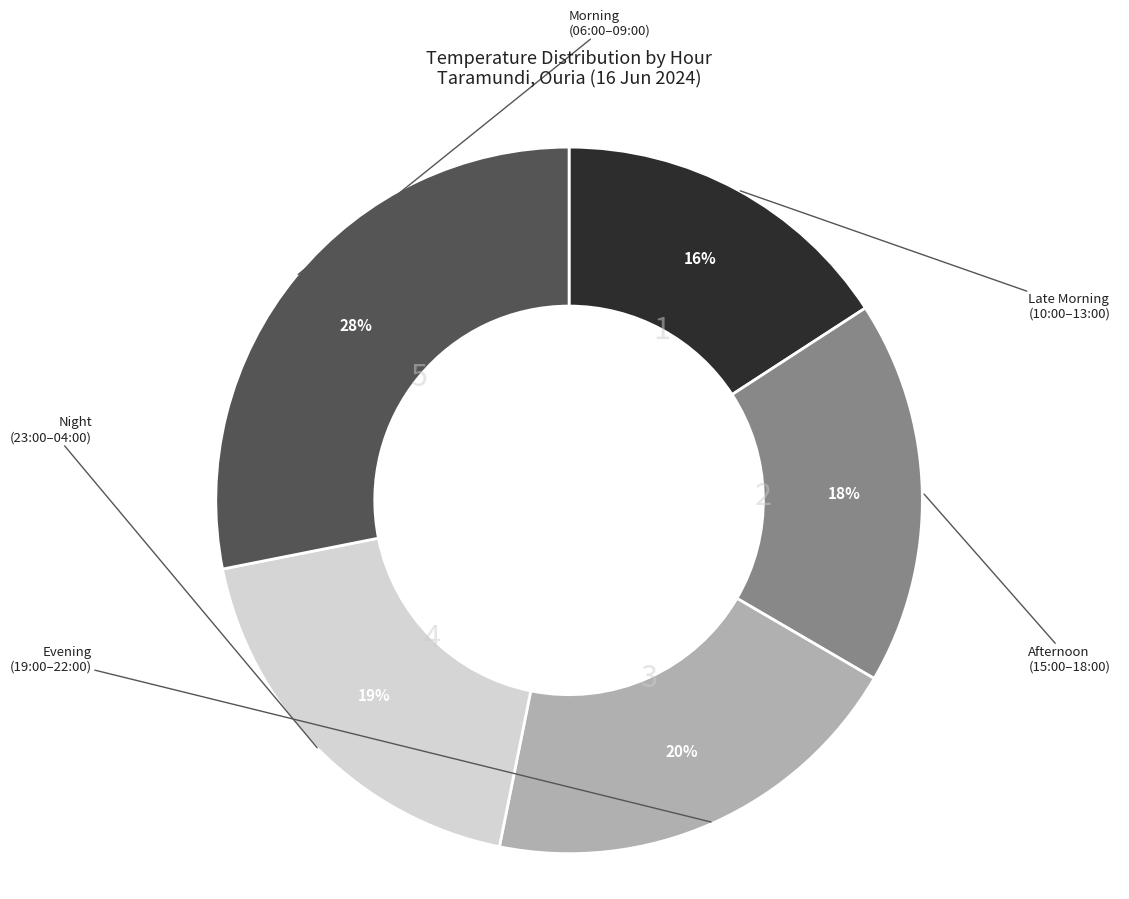

Does any single category account for the majority?

No